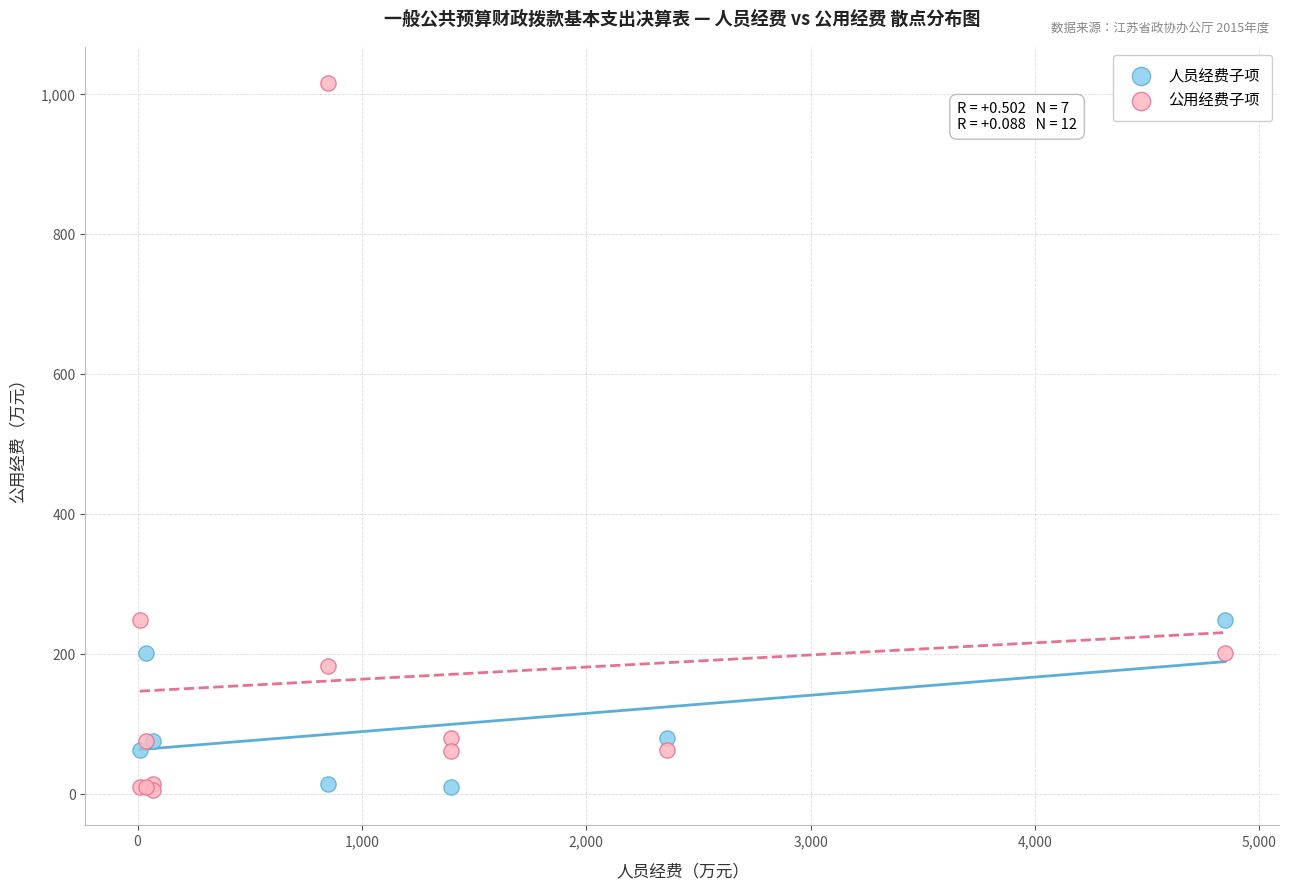

Which series has the largest Y range (max minus min)?

公用经费子项